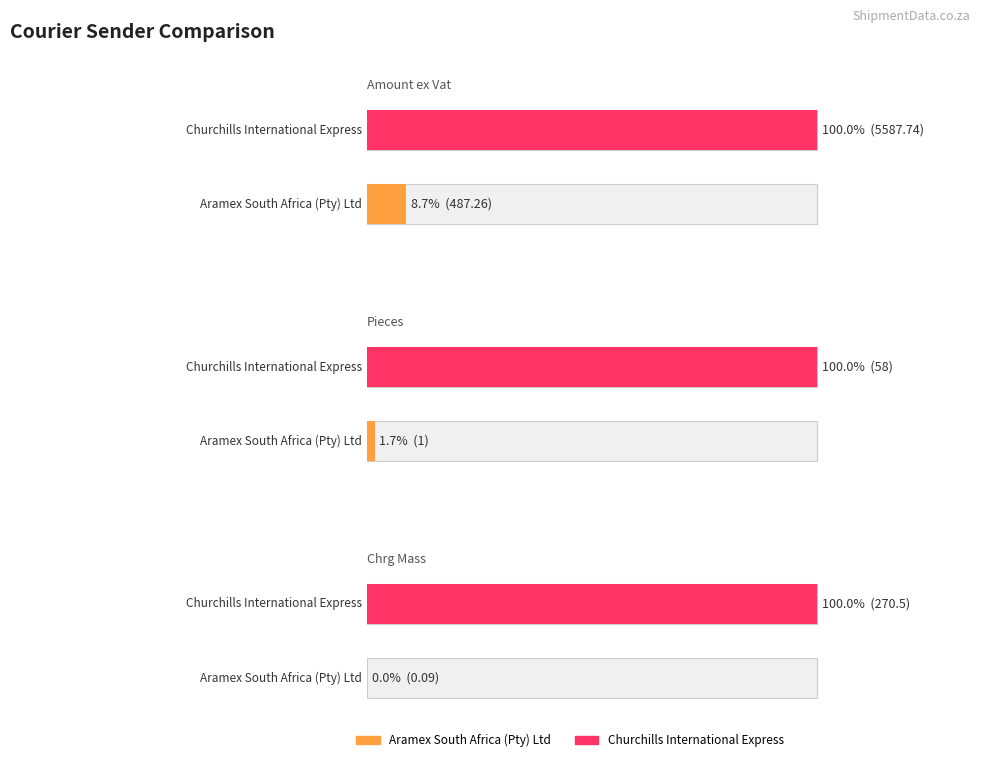

Which series changed the most between Aramex South Africa (Pty) Ltd and Churchills International Express?

Amount ex Vat